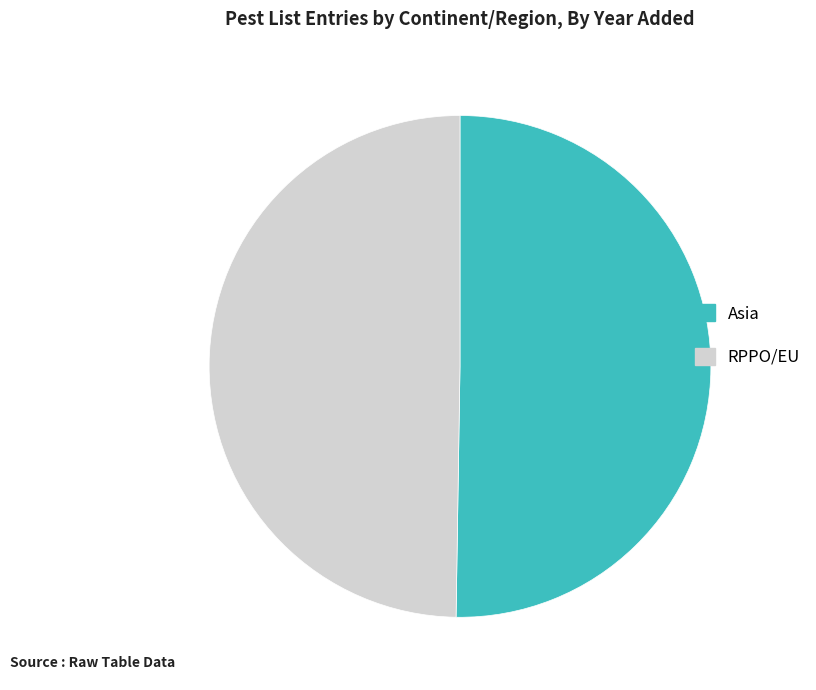

Which slice is the largest?

Asia